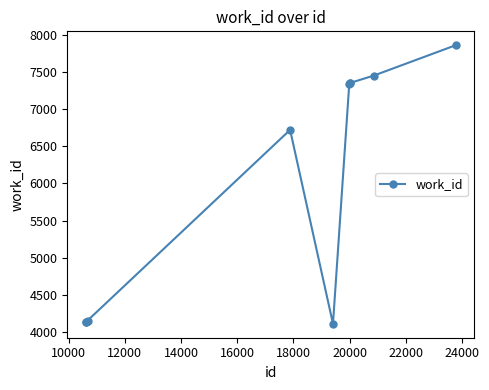

True or false: the data has more than 0 interior local peaks.

True